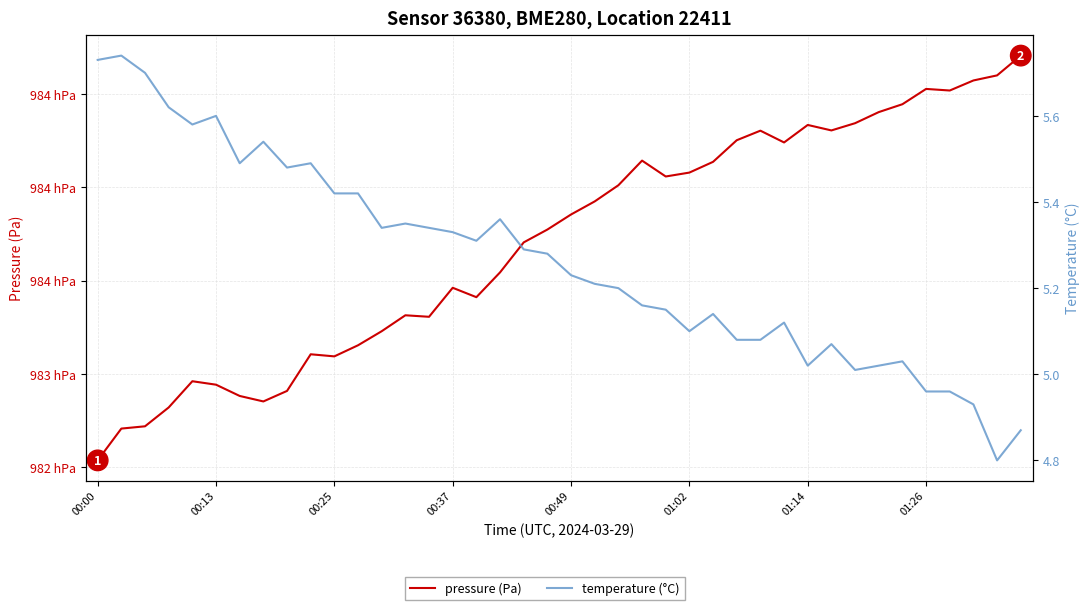

What is the average value of the pressure (Pa) series?

98370.4